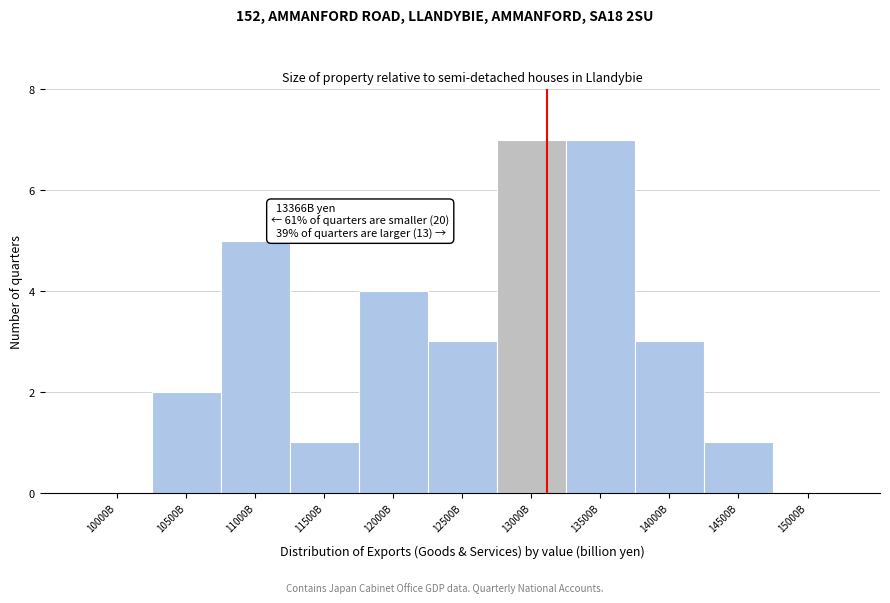

Reading left to right, extract all data points from this chart.

10000B=0	10500B=2	11000B=5	11500B=1	12000B=4	12500B=3	13000B=7	13500B=7	14000B=3	14500B=1	15000B=0